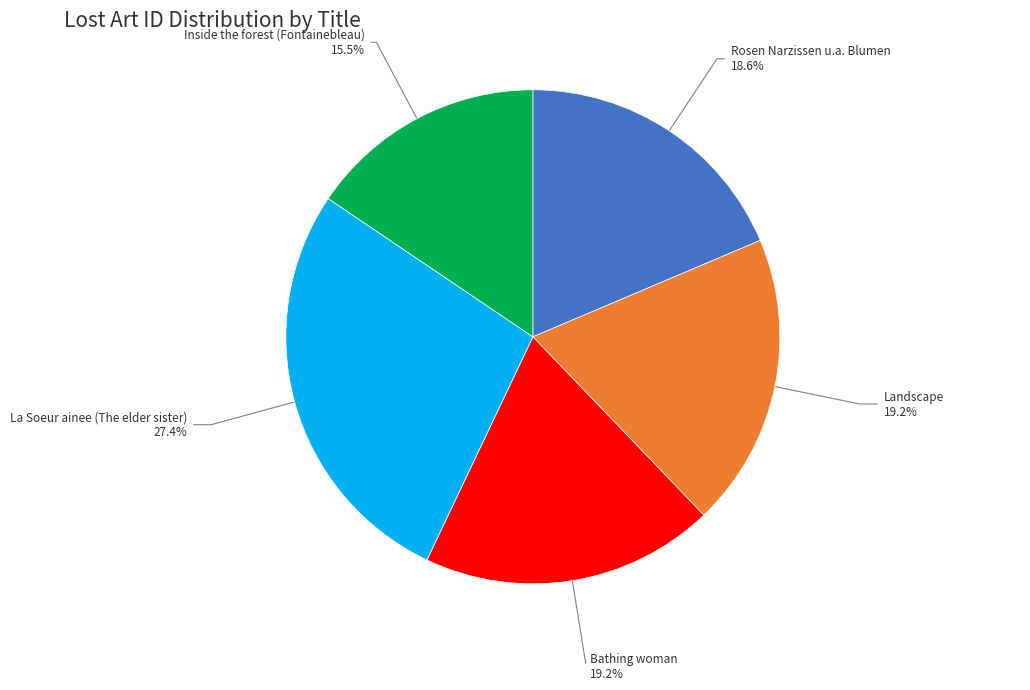

Does any single category account for the majority?

No